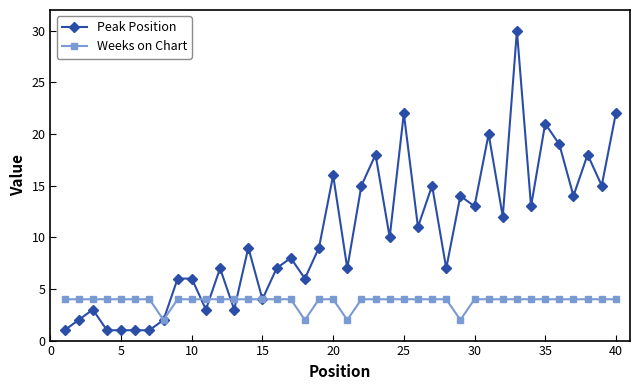

How many lines are shown in the chart?

2